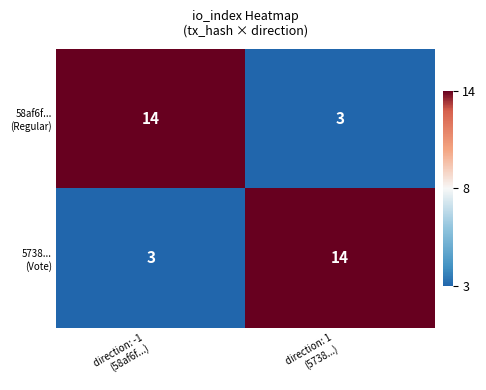

What is the greatest value displayed?

14